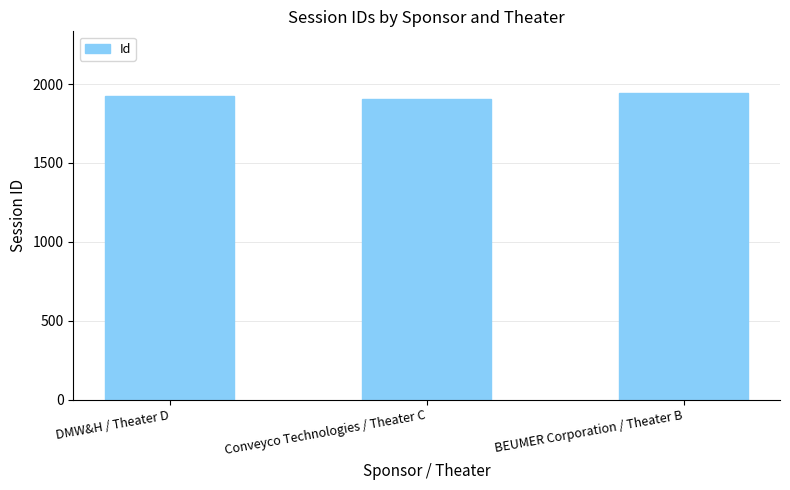

What is the minimum value shown in the chart?

1906